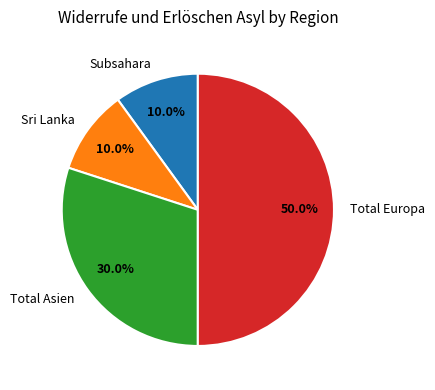

Is Subsahara the majority of the pie?

No